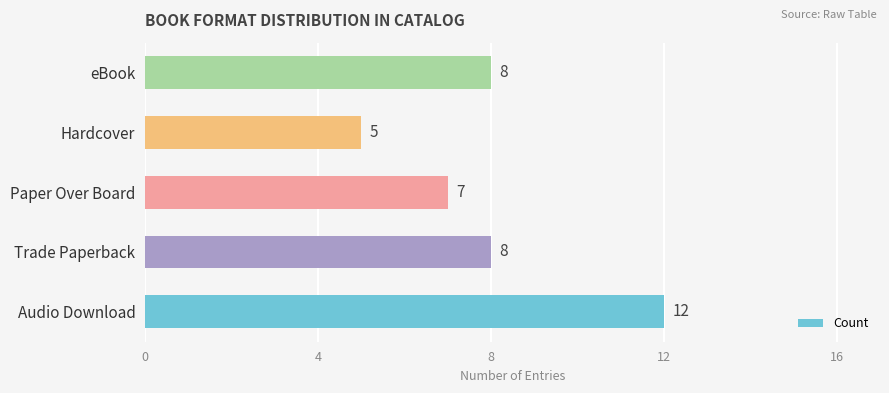

What is the difference between the second highest and minimum values?

3